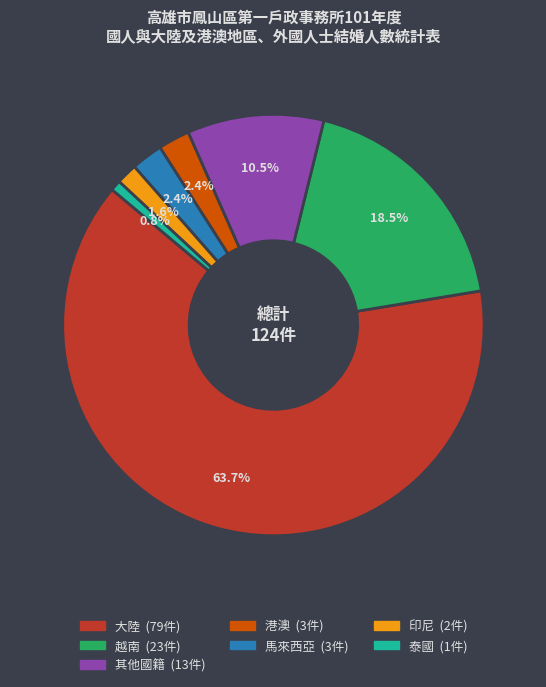

To the nearest percent, what portion does 大陸 represent?

64%